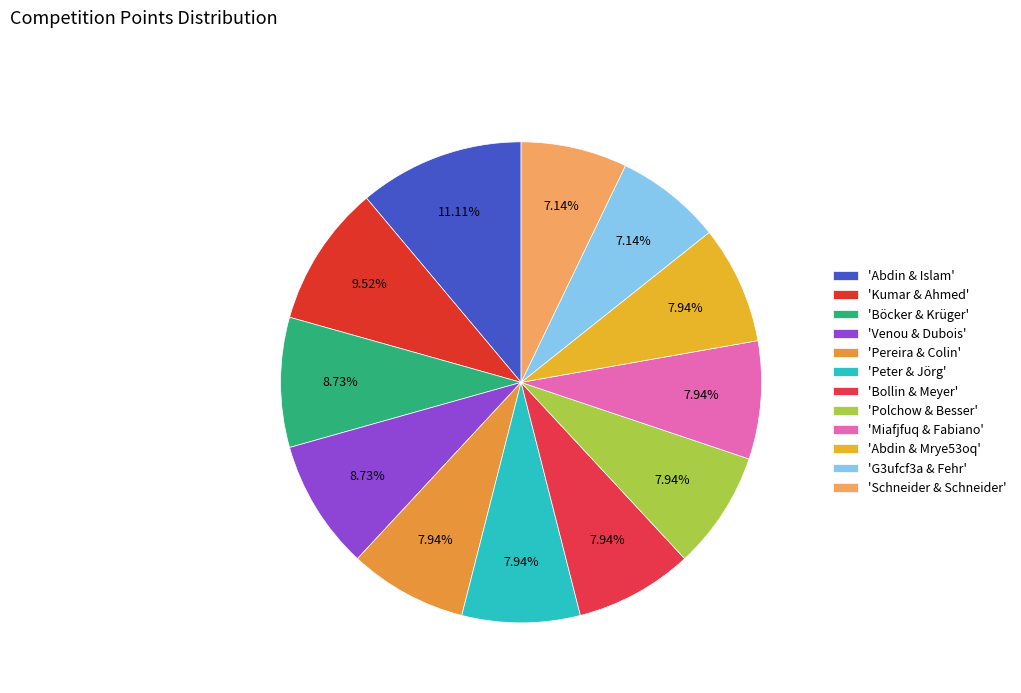

How many segments does this pie chart have?

12